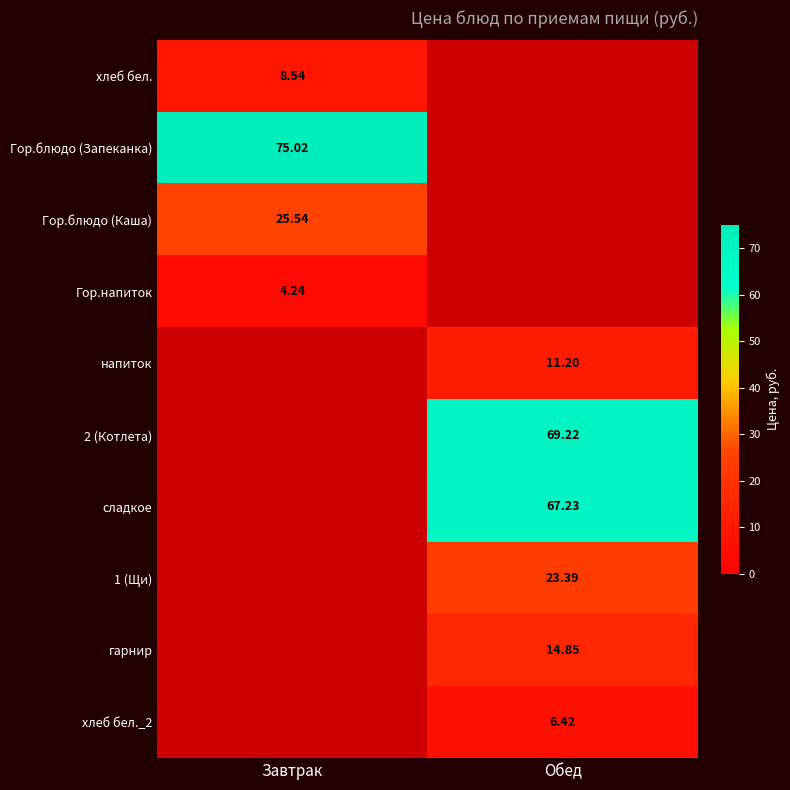

How many categories are shown in the chart?

2